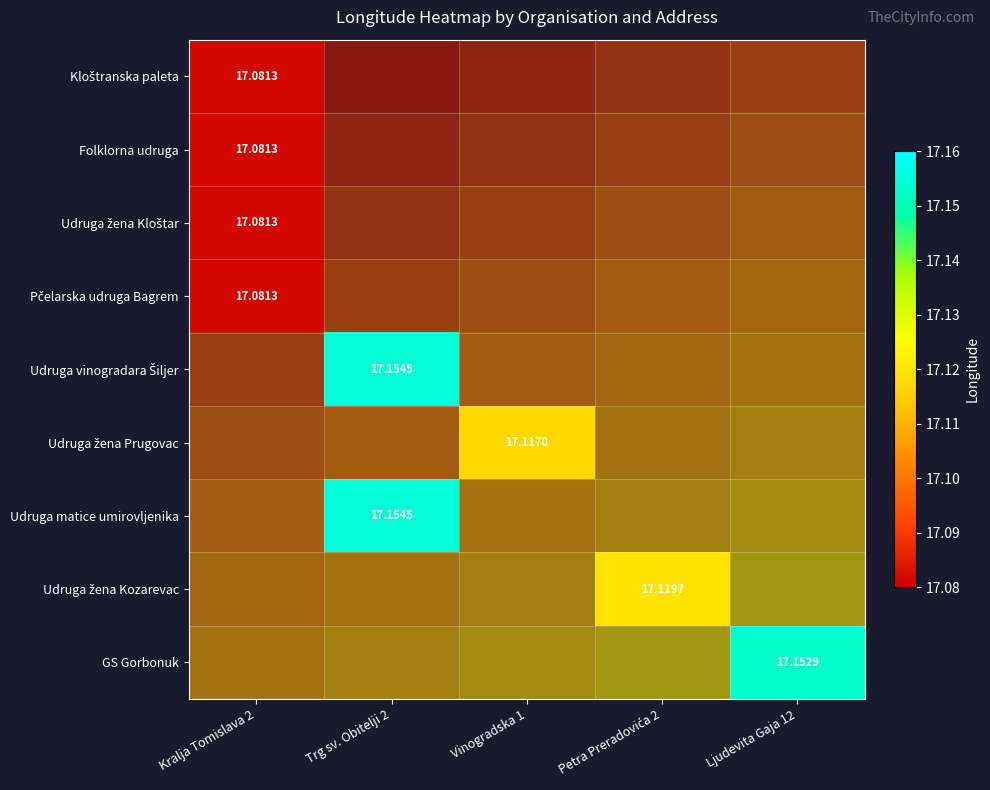

Between Kralja Tomislava 2 and Trg sv. Obitelji 2, which is larger?

Trg sv. Obitelji 2